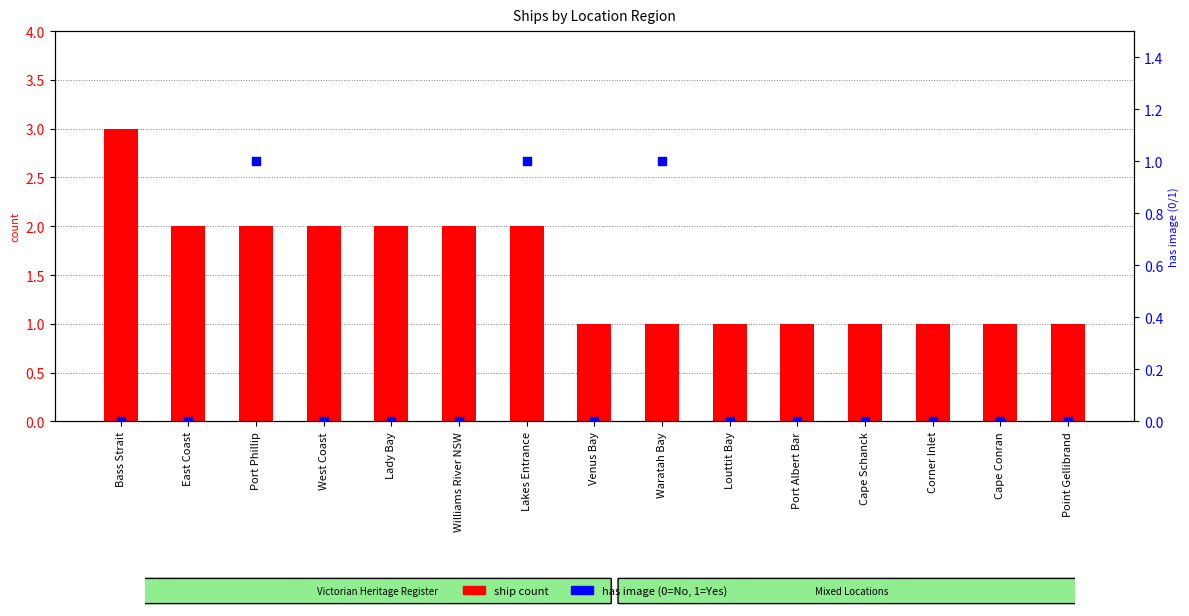

At which category is the sum across all series the highest?

Bass Strait